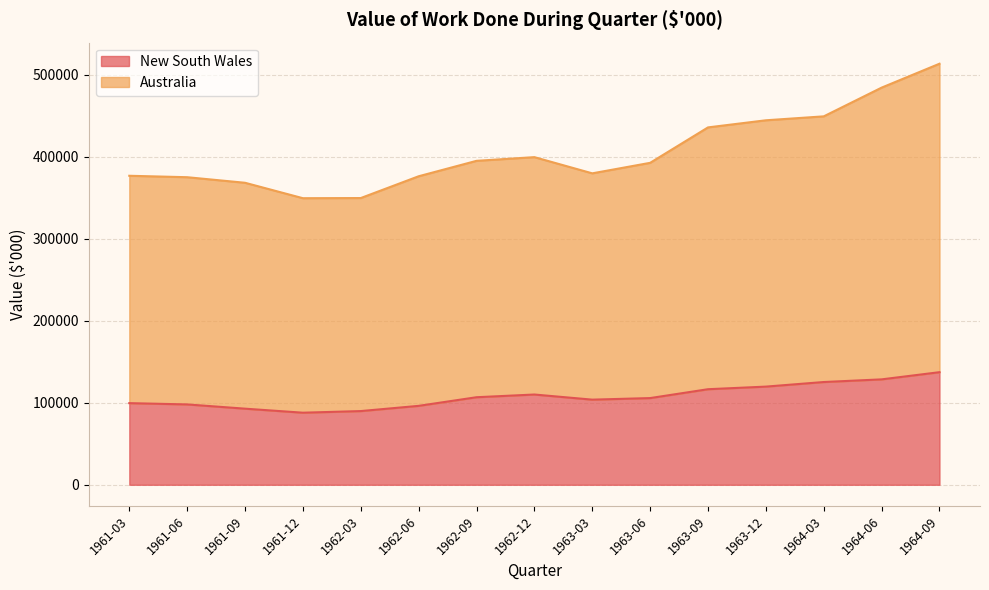

What is the average value of the Australia series?

406019